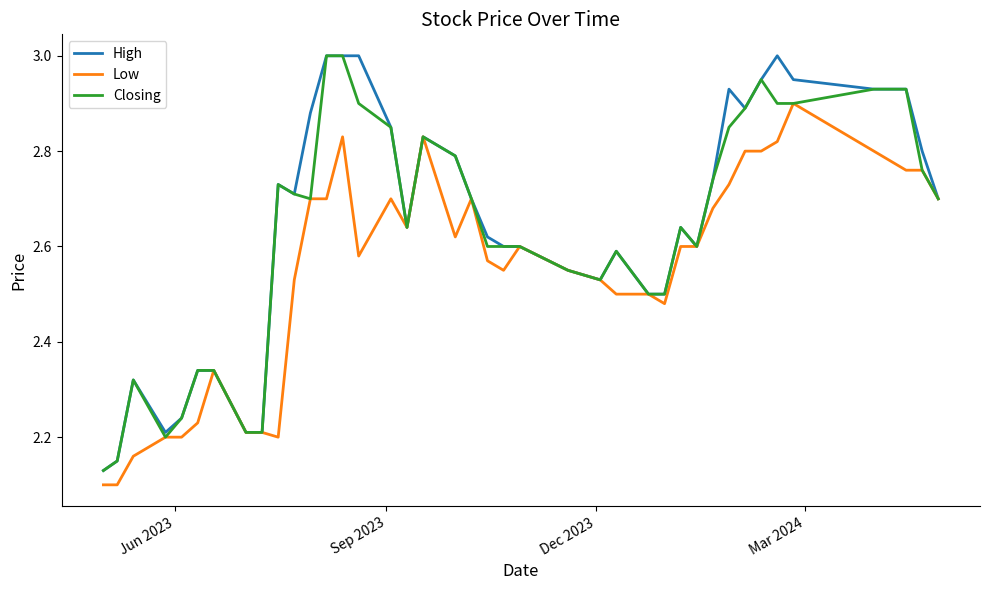

Does the chart have visible grid lines?

No